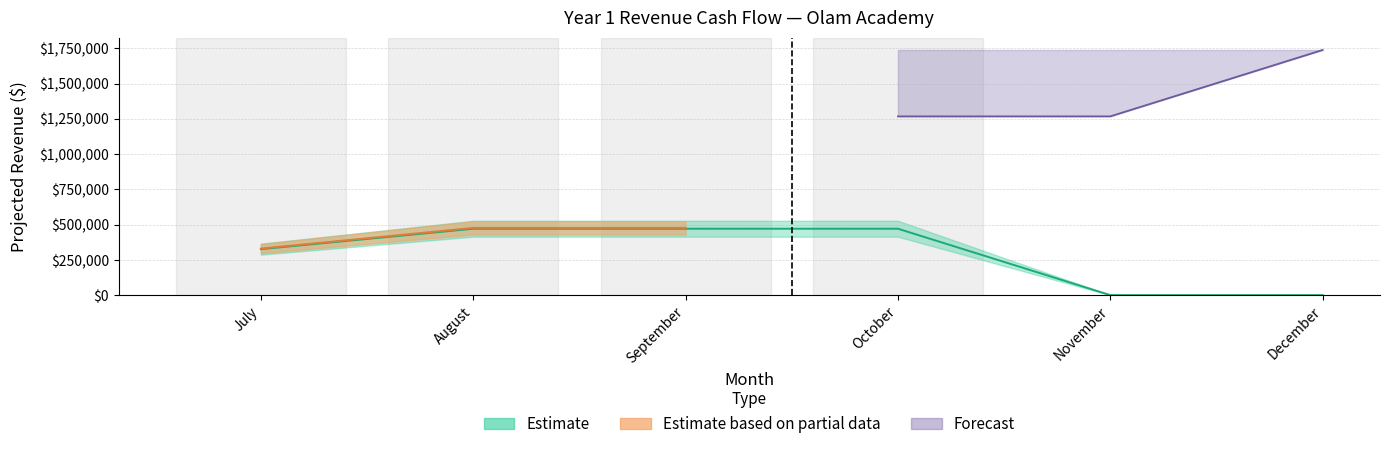

True or false: Total Revenues and Forecast Upper cross at least once.

False